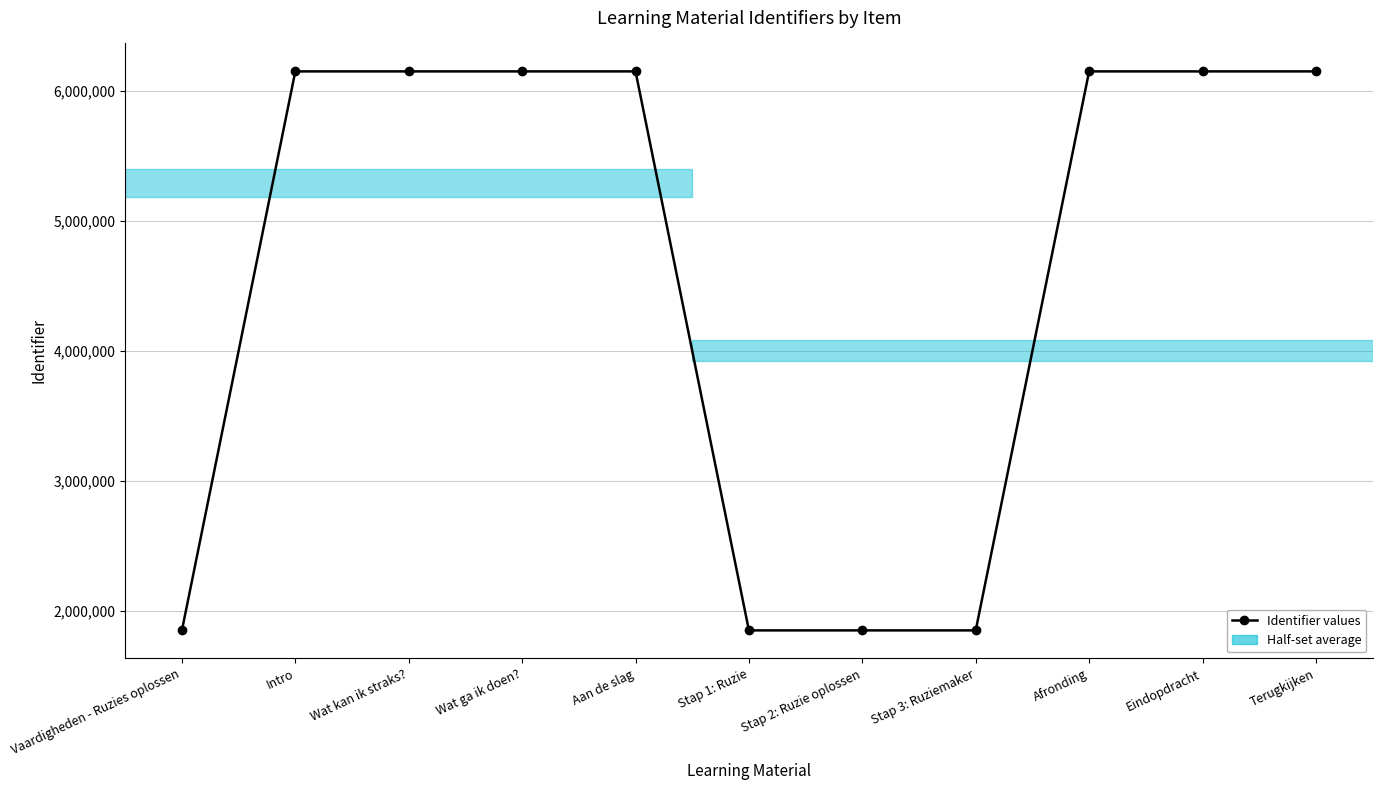

What is the sum of the values at Eindopdracht and Stap 3: Ruziemaker?

8000230